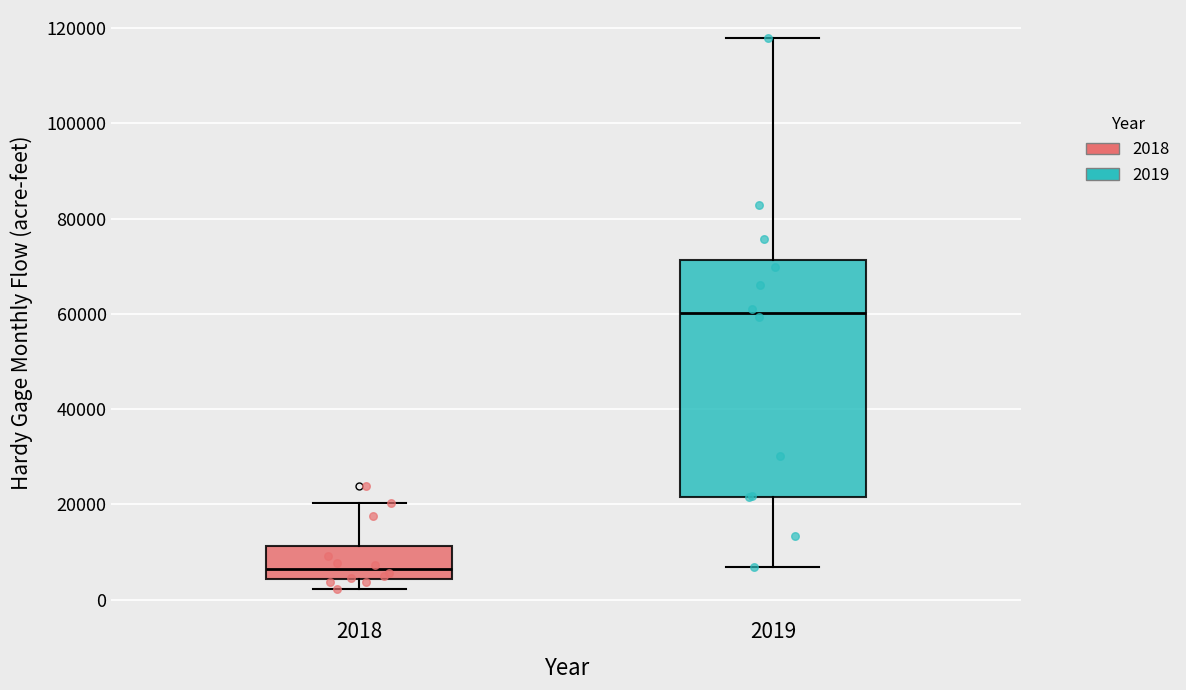

Where does the lower whisker of the box at x = 2019 end on the y-axis? The values are not printed on the chart, so give them approximately, as read against the axis.

6000